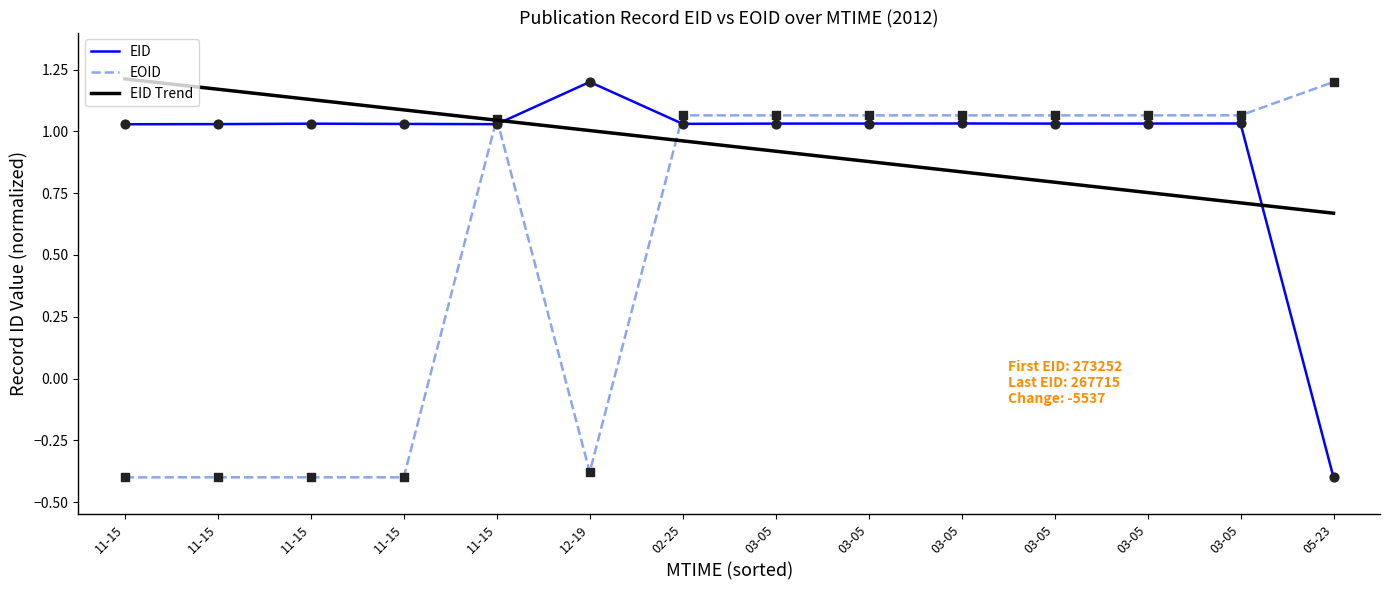

Is the value of EID Trend at 11-15 greater than the value of EOID at 03-05?

Yes